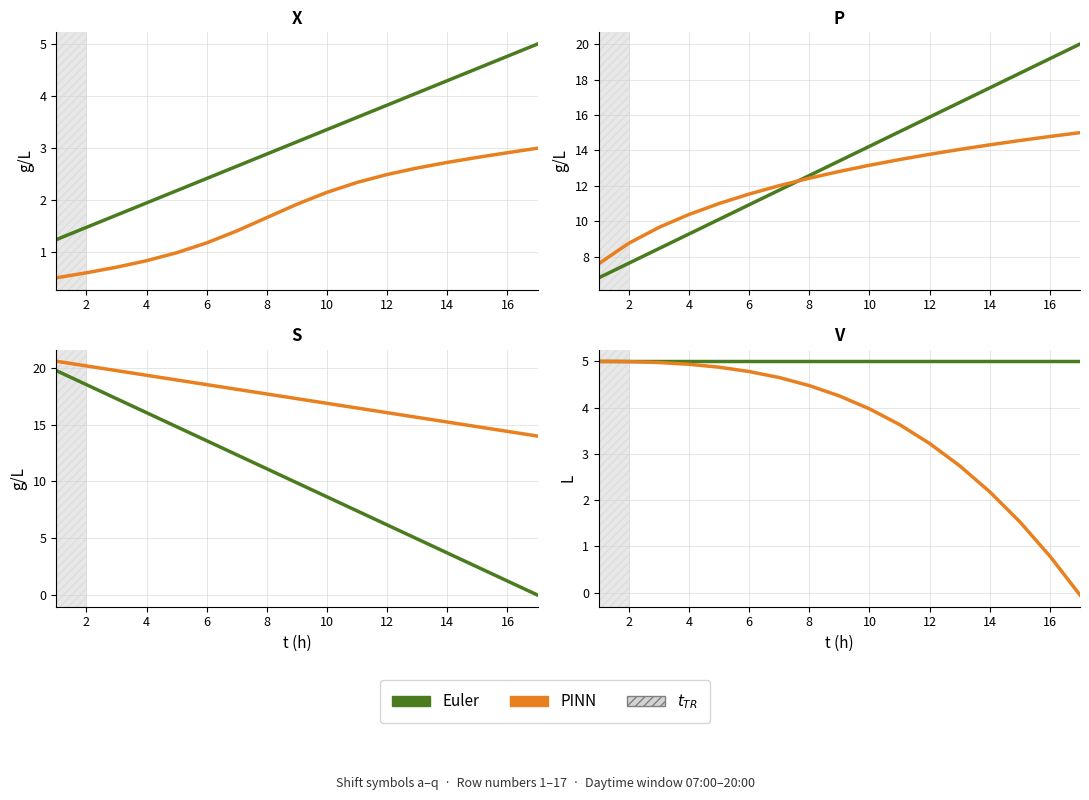

True or false: PINN and Euler cross at least once.

False